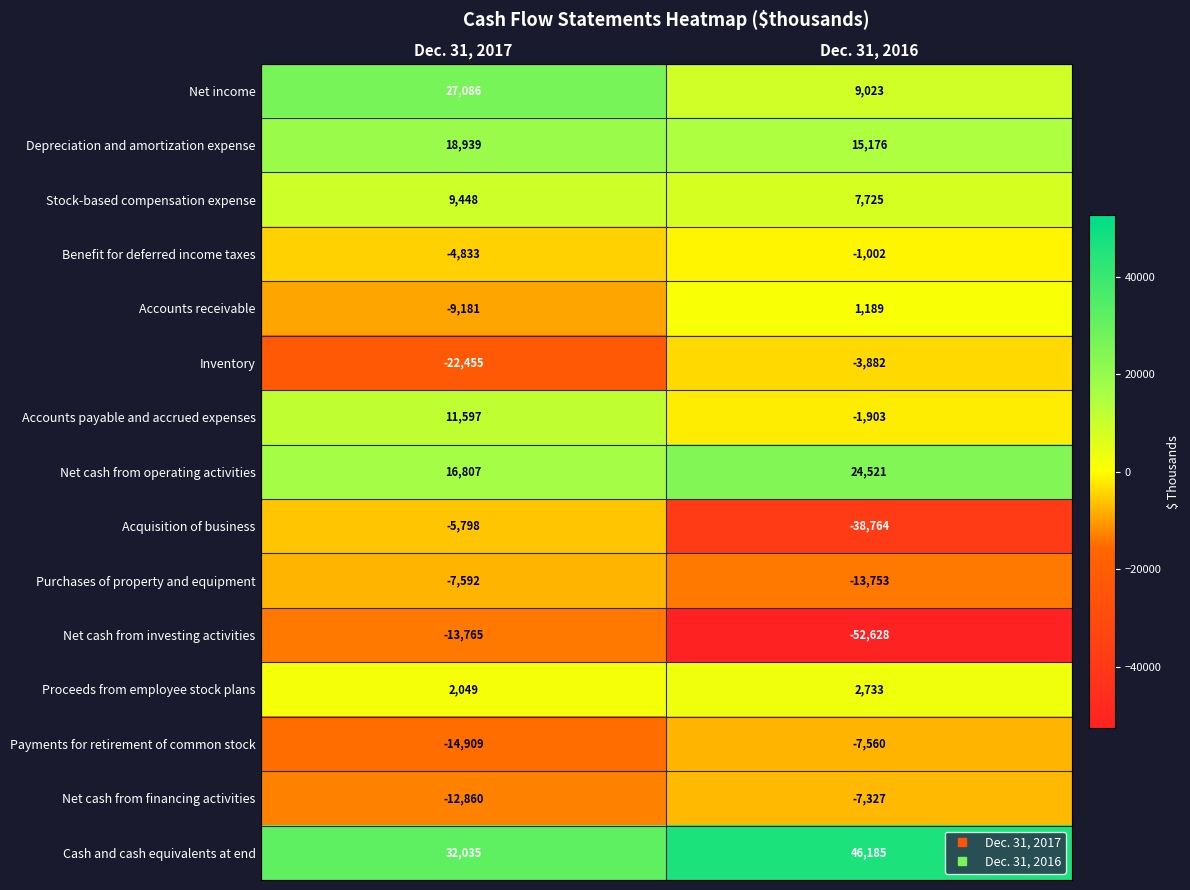

Where is Inventory nearest to the value -13168?

Dec. 31, 2016